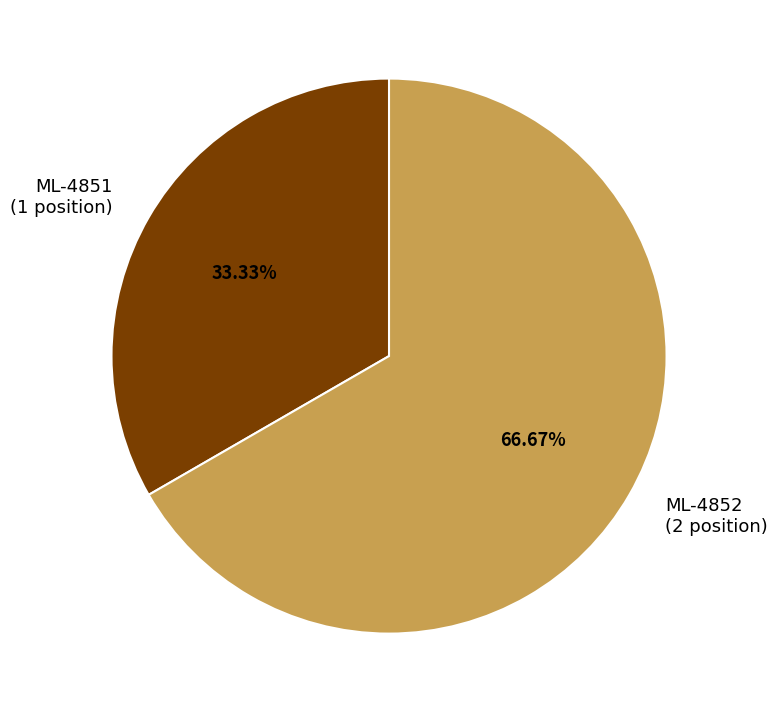

Do ML-4851 and ML-4852 together represent more than half of the pie?

Yes